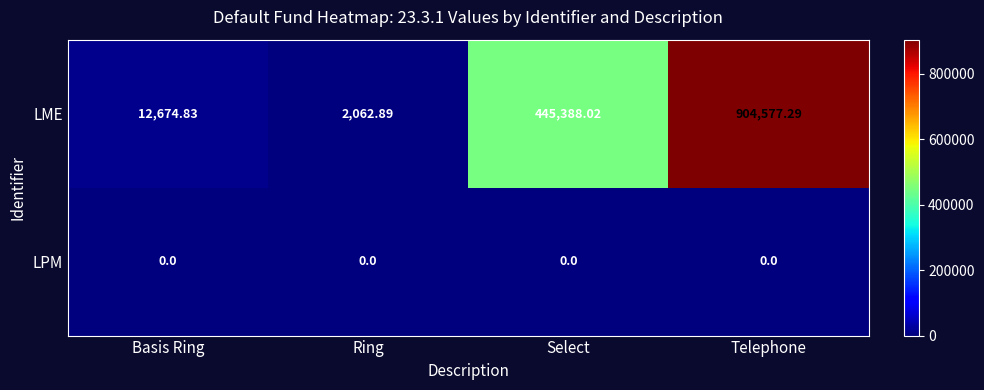

Rank the series by their average value, from highest to lowest.

LME, LPM